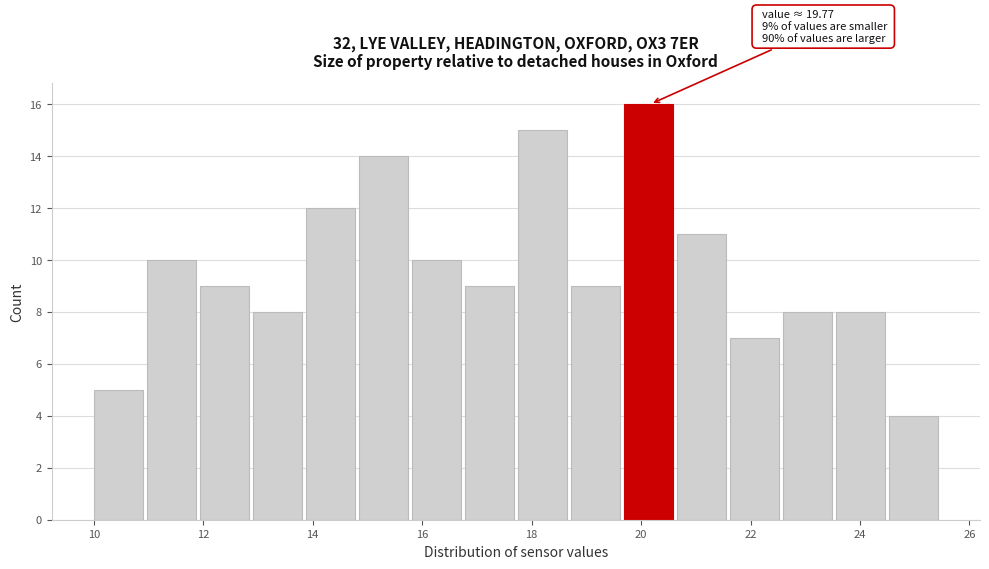

Which range on the x-axis has the tallest bar?

19.6 to 20.6